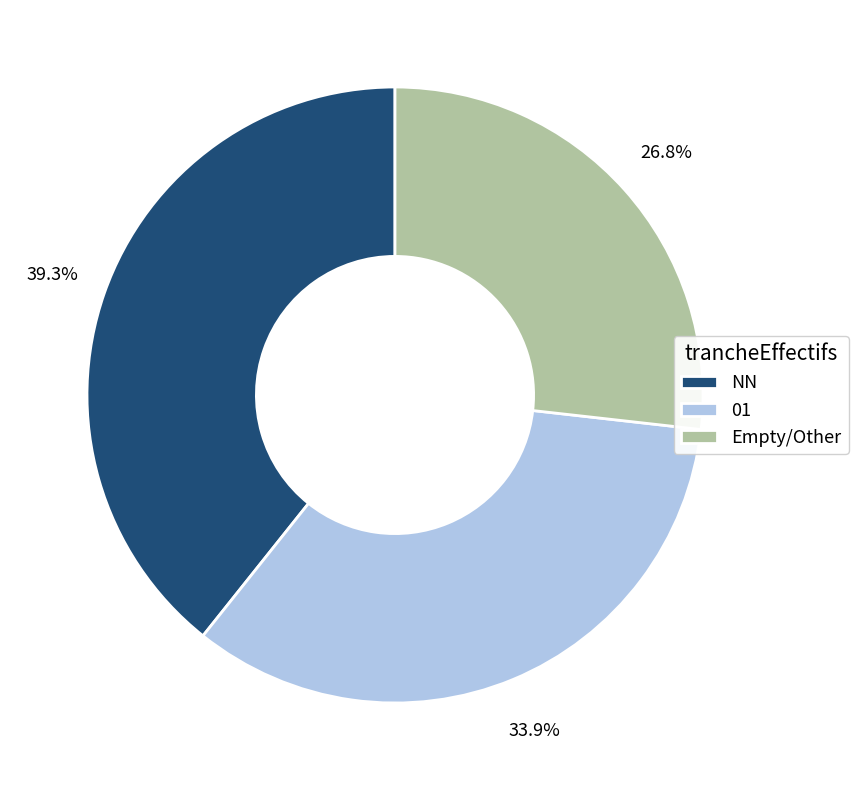

Rank the categories by value from lowest to highest.

Empty/Other, 01, NN